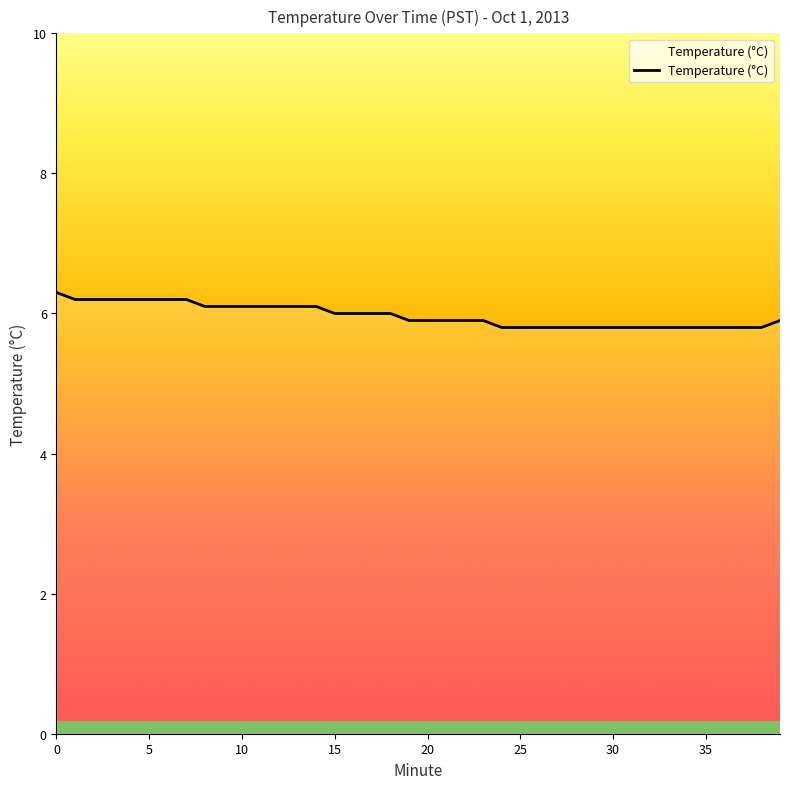

What is the maximum value shown in the chart?

6.3